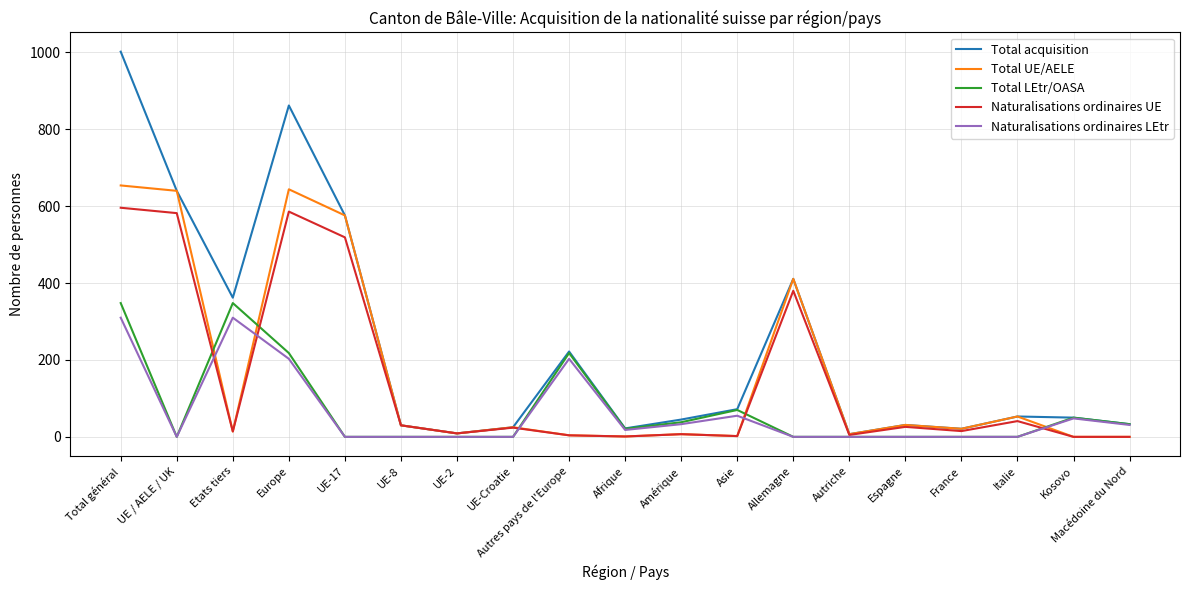

Which series ends up on top after the final intersection of Naturalisations ordinaires UE and Naturalisations ordinaires LEtr?

Naturalisations ordinaires LEtr